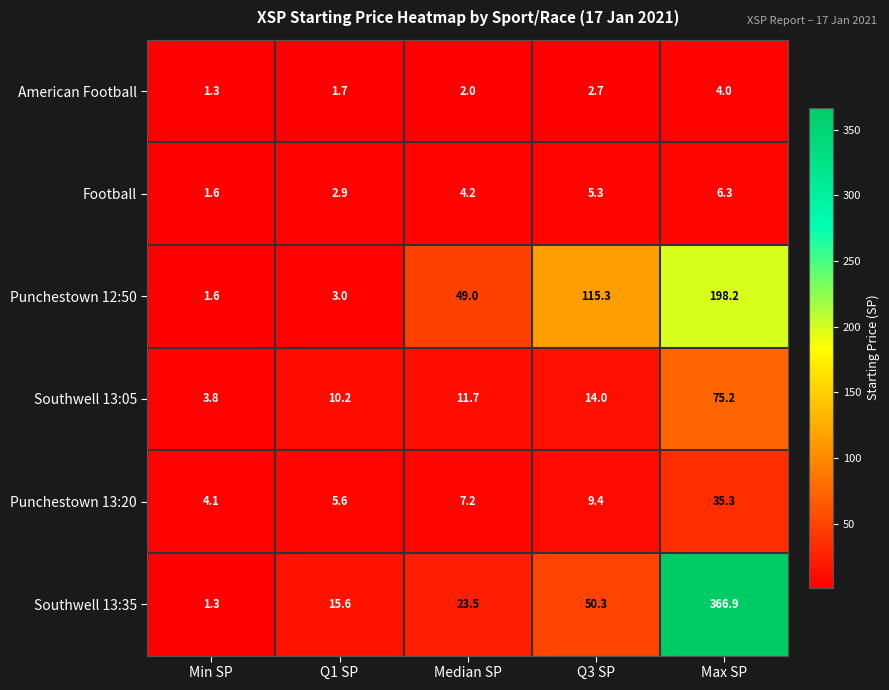

Reading left to right, what are all the values shown in this chart?

American Football: Min SP=1.3	Q1 SP=1.7	Median SP=2.0	Q3 SP=2.7	Max SP=4.0
Football: Min SP=1.6	Q1 SP=2.9	Median SP=4.2	Q3 SP=5.3	Max SP=6.3
Punchestown 12:50: Min SP=1.6	Q1 SP=3.0	Median SP=49.0	Q3 SP=115.3	Max SP=198.2
Southwell 13:05: Min SP=3.8	Q1 SP=10.2	Median SP=11.7	Q3 SP=14.0	Max SP=75.2
Punchestown 13:20: Min SP=4.1	Q1 SP=5.6	Median SP=7.2	Q3 SP=9.4	Max SP=35.3
Southwell 13:35: Min SP=1.3	Q1 SP=15.6	Median SP=23.5	Q3 SP=50.3	Max SP=366.9